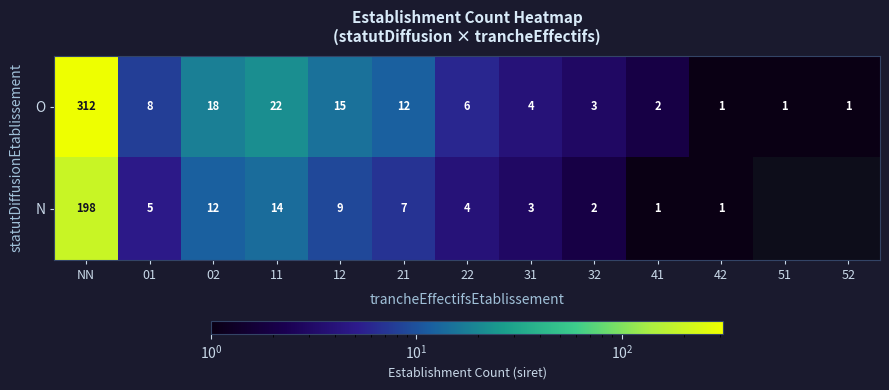

What value does the O series have at 12?

15